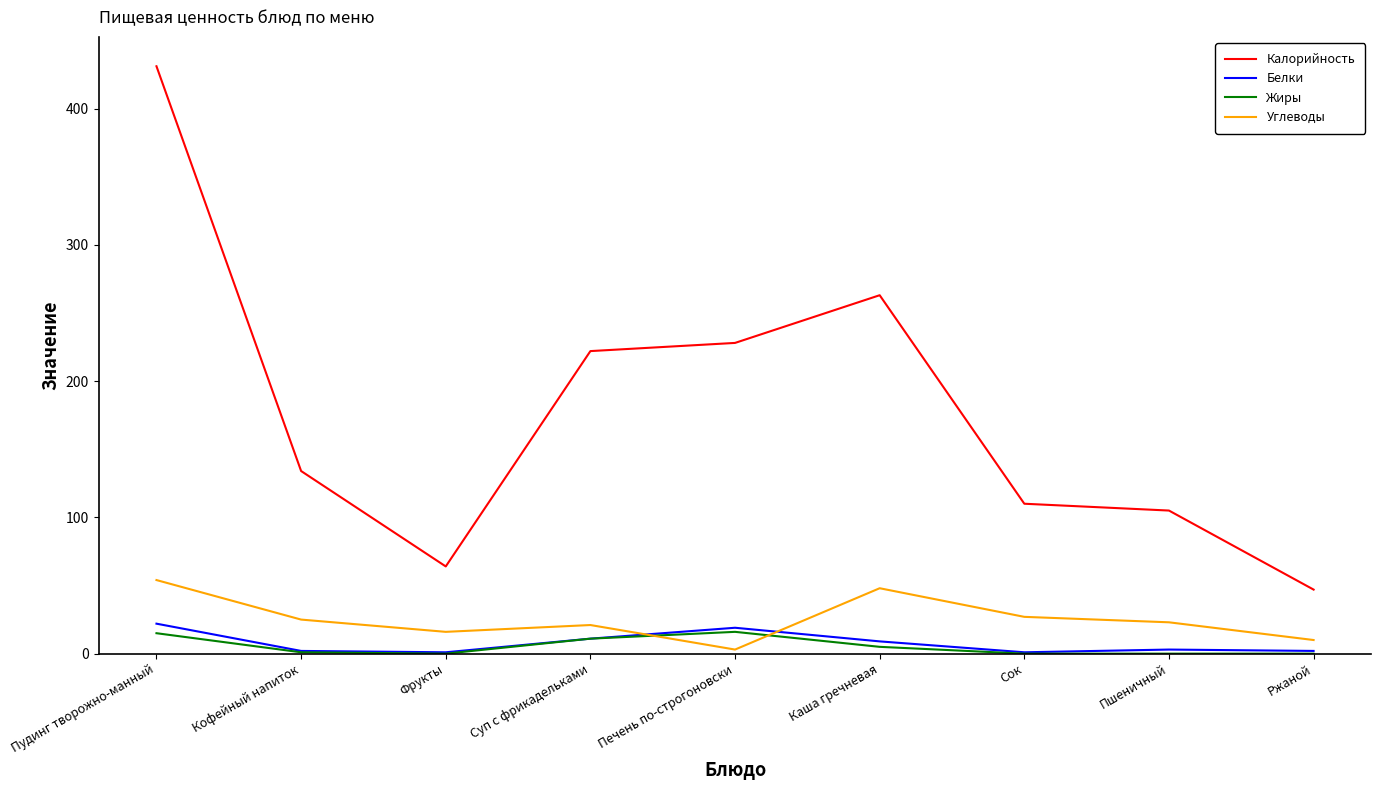

The value of Жиры at Пудинг творожно-манный is 15. True or false?

True